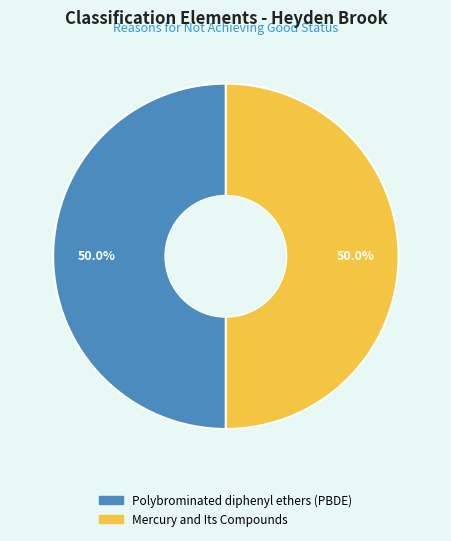

To the nearest percent, what is the combined percentage of Mercury and Its Compounds and Polybrominated diphenyl ethers (PBDE)?

100%